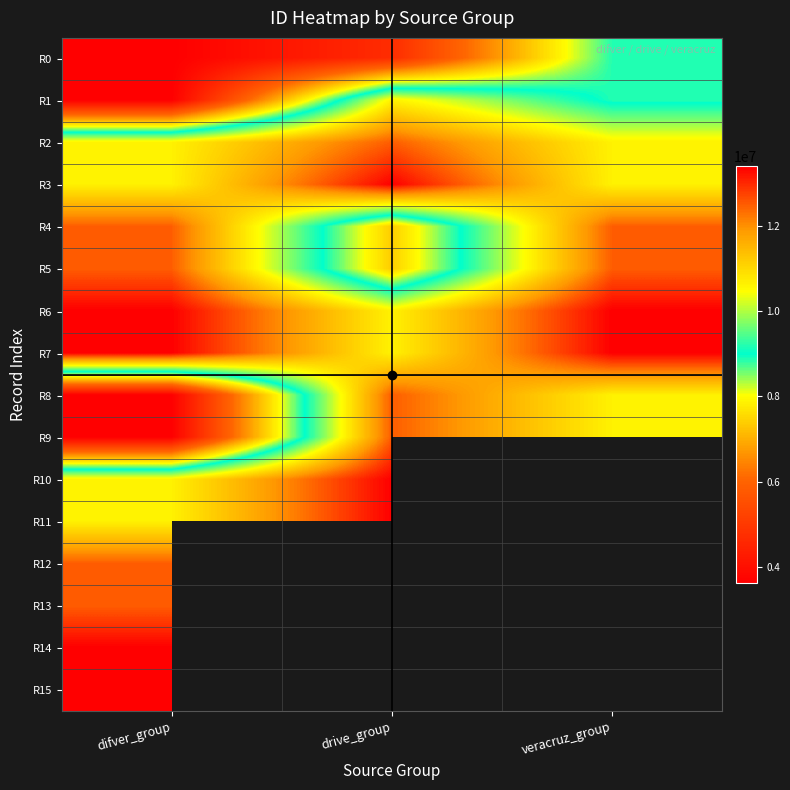

What is the sum of all R7 values?

37430881.0